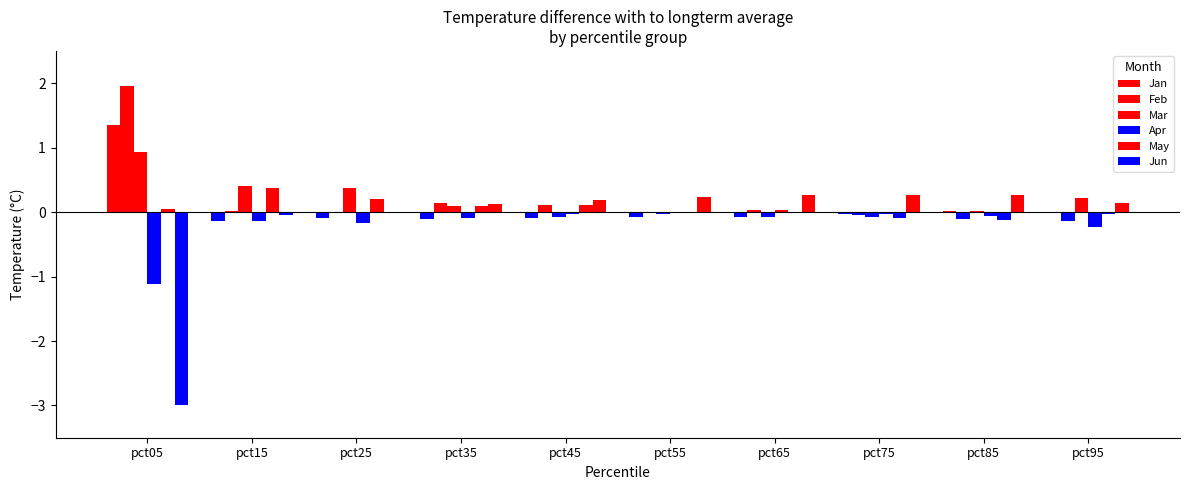

How many categories are shown in the chart?

10